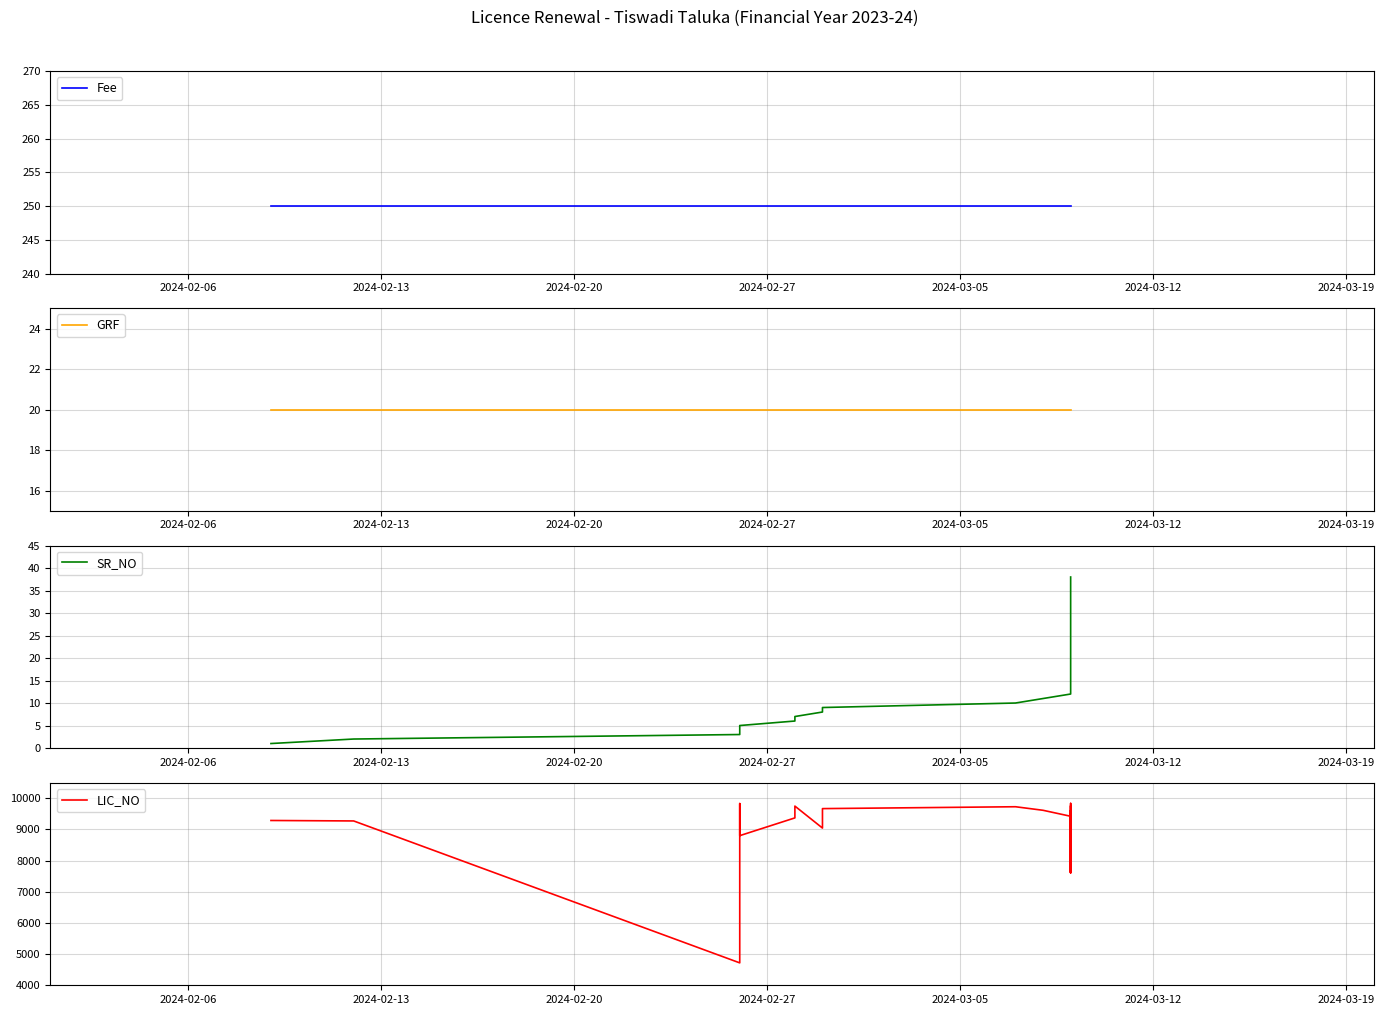

Reading right to left, transcribe all the data shown in this chart.

Fee: 250	250	250	250	250	250	250	250	250	250	250	250	250	250	250	250	250	250	250	250	250	250	250	250	250	250	250	250	250	250	250	250	250	250	250	250	250	250
GRF: 20	20	20	20	20	20	20	20	20	20	20	20	20	20	20	20	20	20	20	20	20	20	20	20	20	20	20	20	20	20	20	20	20	20	20	20	20	20
SR_NO: 38	37	36	35	34	33	32	31	30	29	28	27	26	25	24	23	22	21	20	19	18	17	16	15	14	13	12	11	10	9	8	7	6	5	4	3	2	1
LIC_NO: 8445	9588	8946	8692	9420	9837	9583	8793	7626	8772	7606	8446	9357	9759	9598	7629	9215	9597	7632	9087	8720	8718	8447	8431	9004	9615	9424	9616	9730	9670	9046	9751	9372	8802	9832	4719	9274	9289